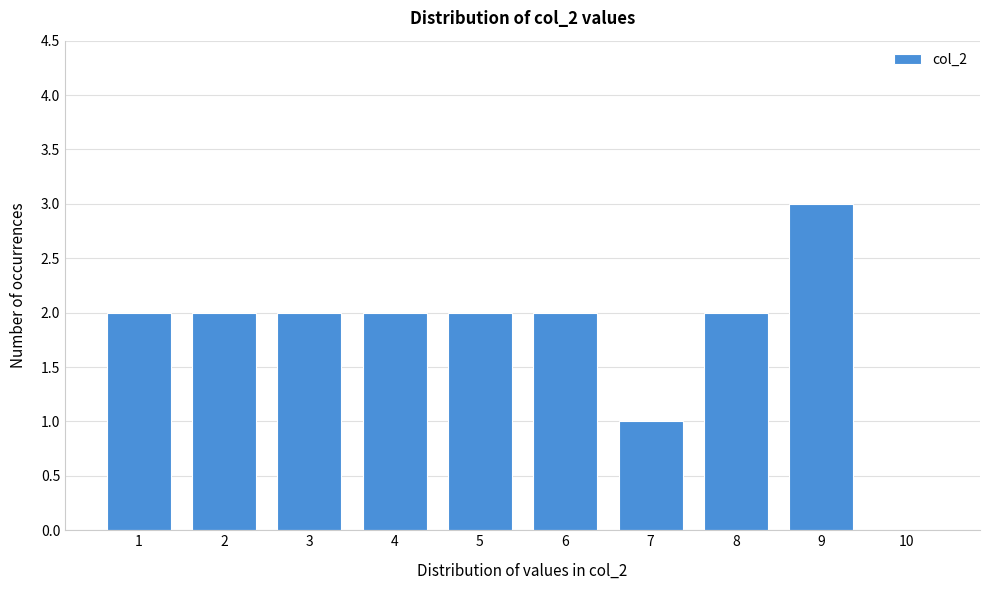

Reading right to left, extract all data points from this chart.

10=0	9=3	8=2	7=1	6=2	5=2	4=2	3=2	2=2	1=2